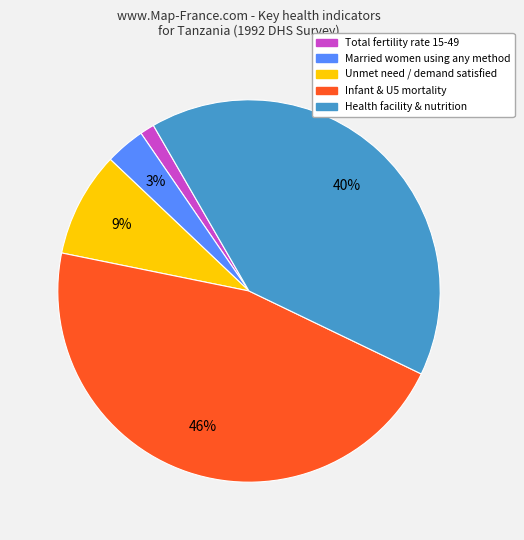

How many segments does this pie chart have?

5